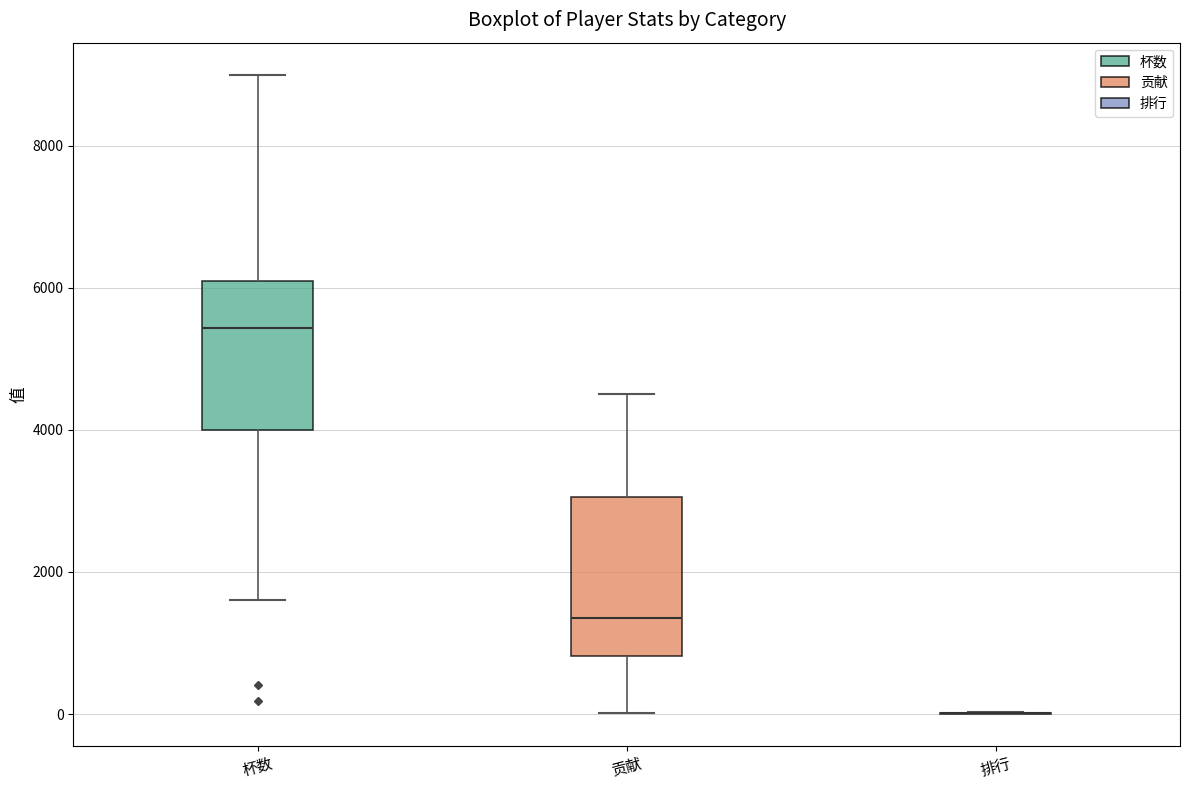

Reading left to right, transcribe this box plot: for each box, give where its median line is, the range the box spans, and where its two whiskers end, as read against the y-axis. The values are not printed on the chart, so give them approximately, as read against the axis.

杯数: median 5400, box 4000 to 6200, whiskers 1600 to 9000
贡献: median 1400, box 800 to 3000, whiskers 0 to 4600
排行: box collapsed to a line at 0, whiskers 0 to 0